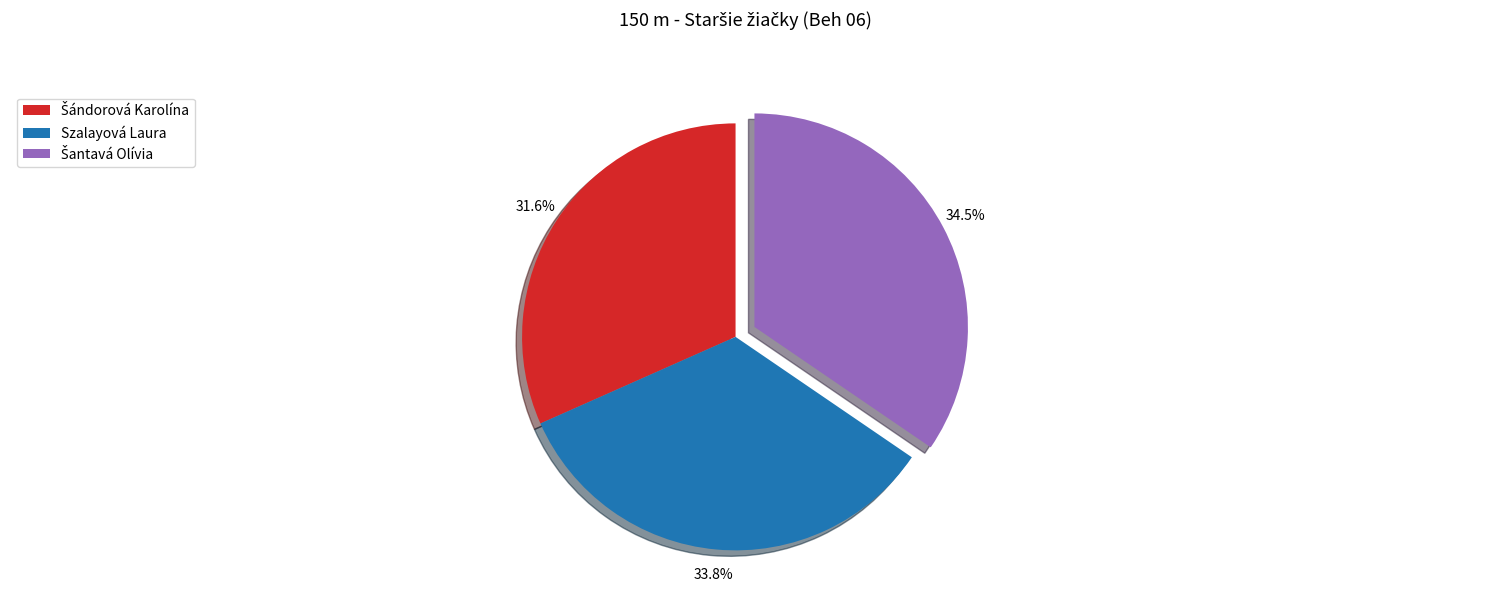

To the nearest percent, what is the average slice percentage?

33%